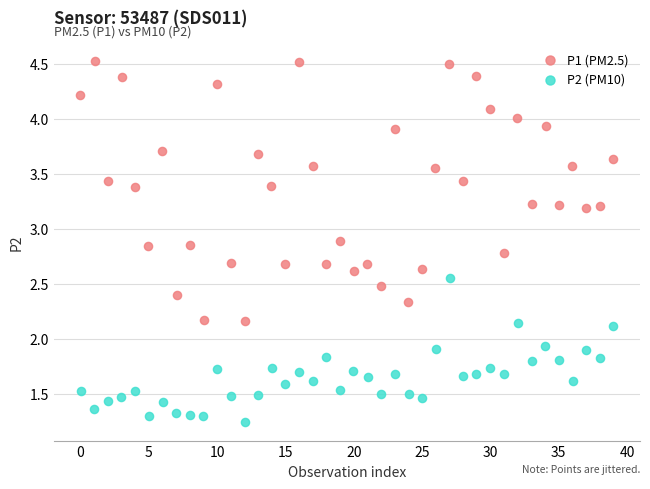

Which series contains the lowest Y value?

P2 (PM10)